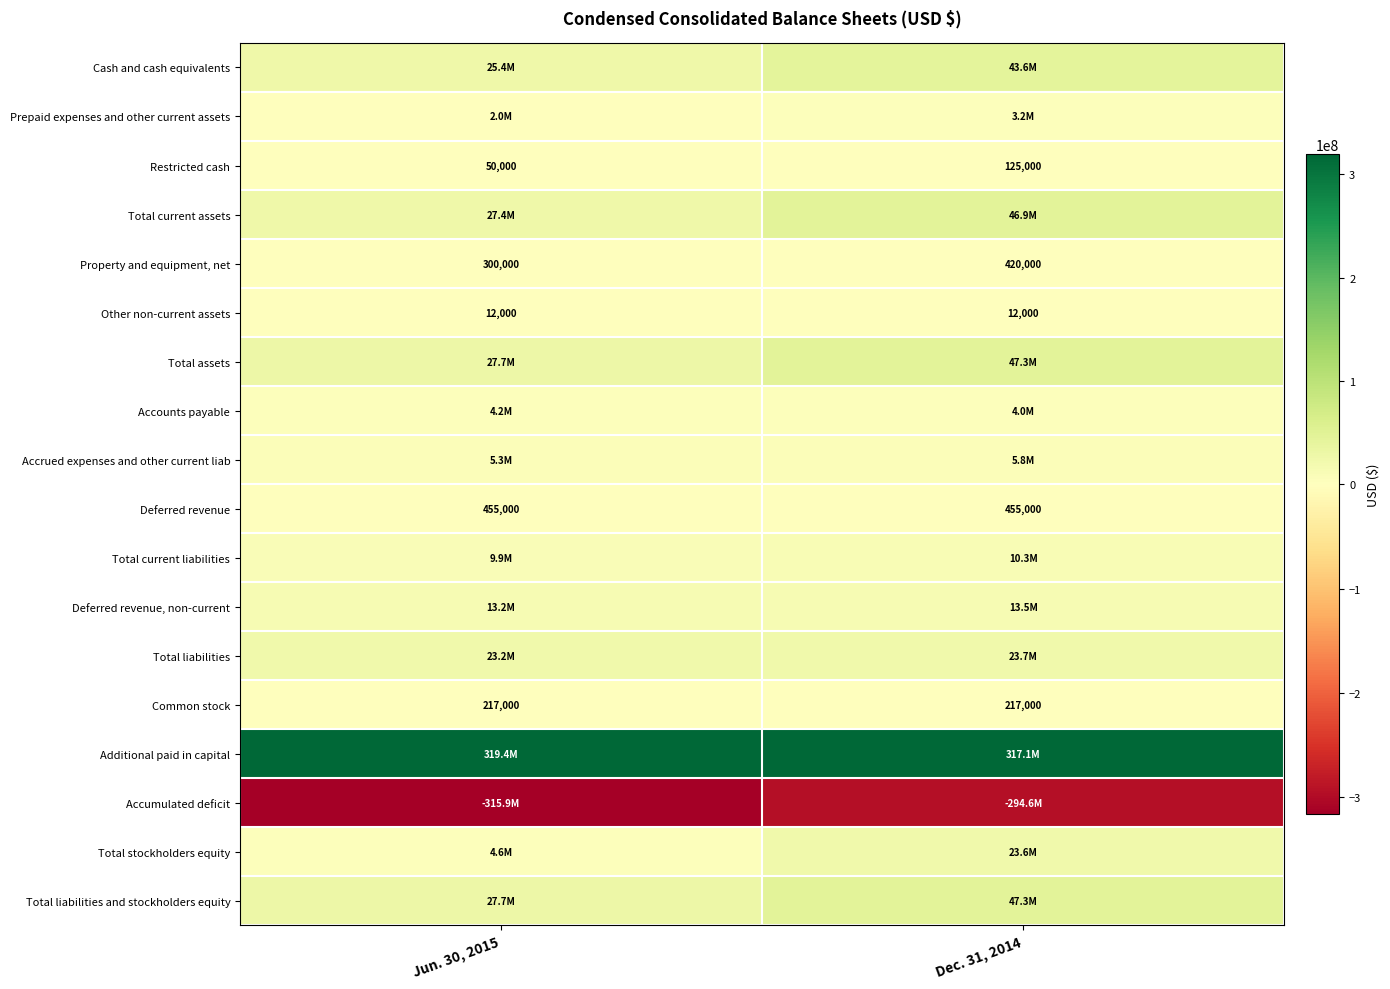

What value does the Restricted cash series have at Dec. 31, 2014, to the nearest 50?

125000